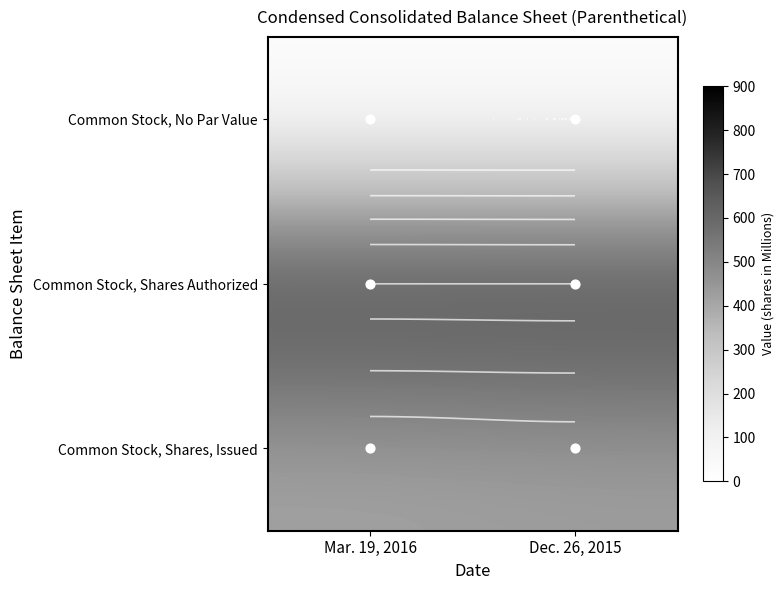

List the labels in order of Common Stock, Shares, Issued value, smallest first.

Mar. 19, 2016, Dec. 26, 2015